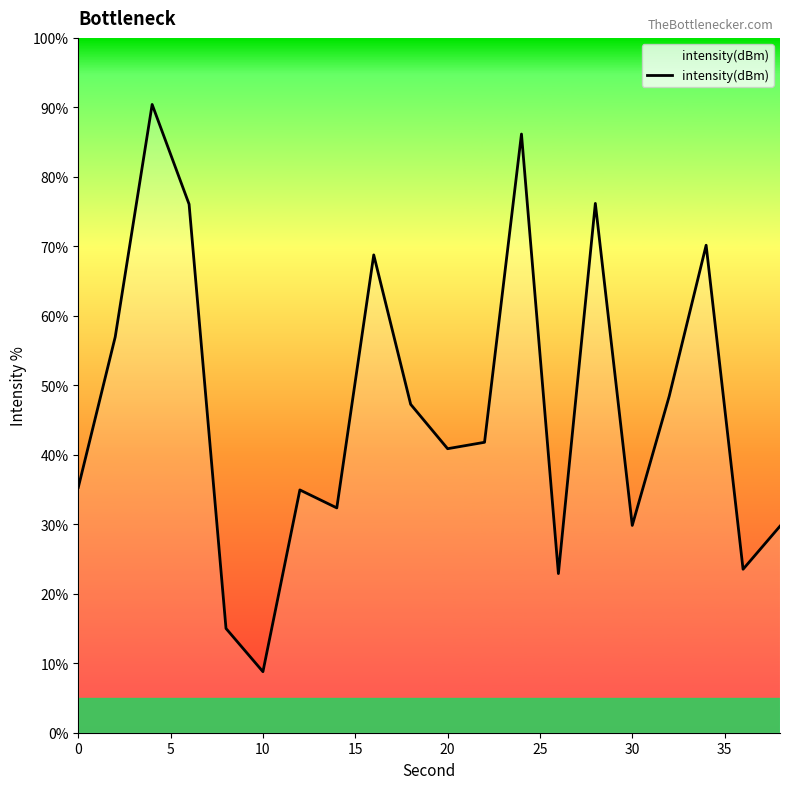

What is the greatest value displayed?

90.4